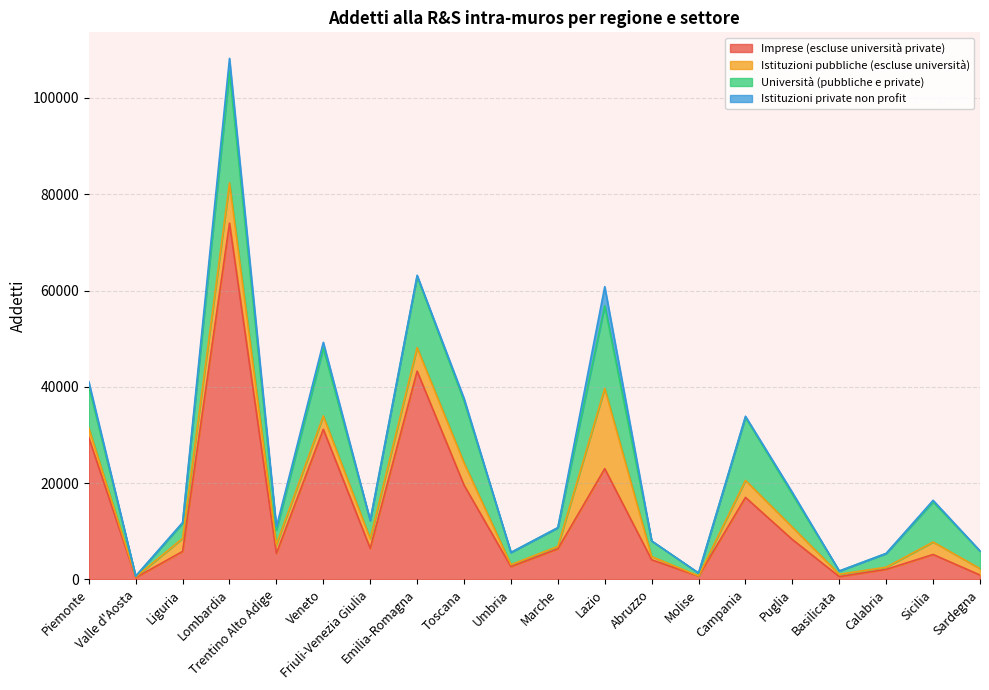

Is it true that Università (pubbliche e private) equals 3886 at Marche?

True